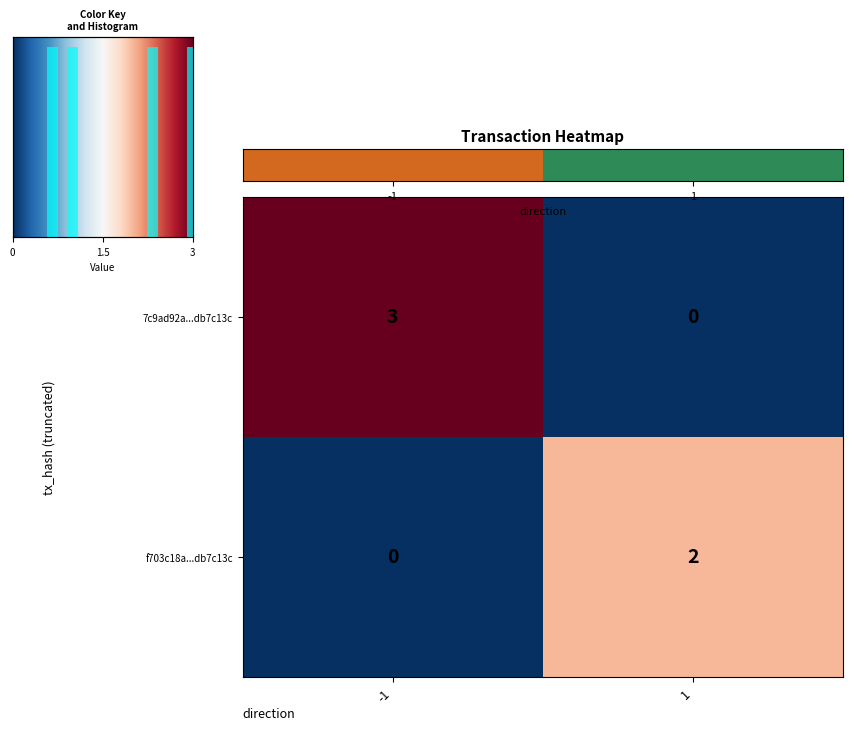

How many series are shown in this chart?

2